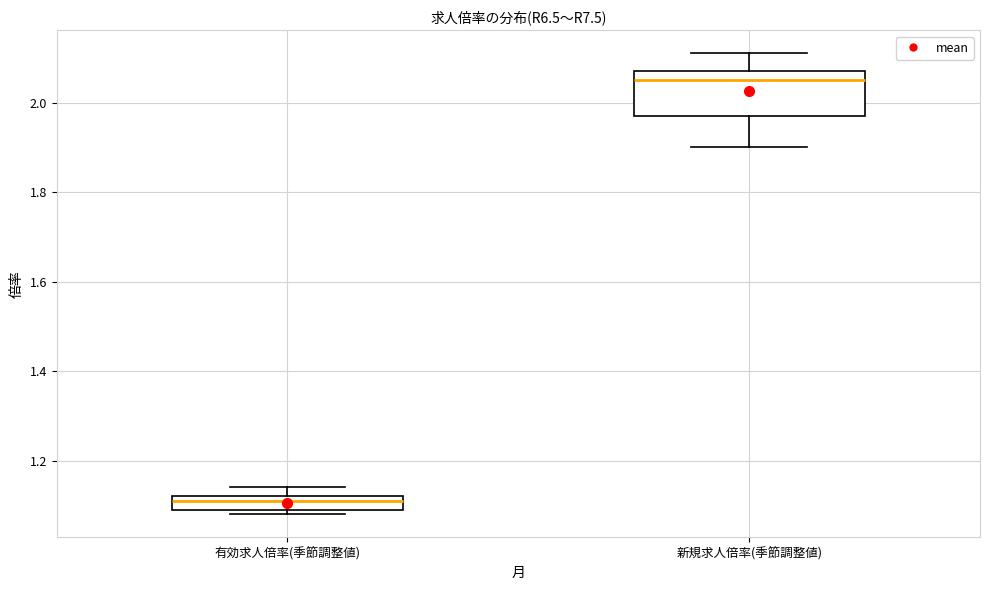

Reading left to right, read every box against the y-axis: the position of its median line, the range the box covers, and the ends of its whiskers. The values are not printed on the chart, so give them approximately, as read against the axis.

有効求人倍率(季節調整値): median 1.12 (just below the box's upper edge), box 1.10 to 1.12, whiskers 1.08 to 1.14
新規求人倍率(季節調整値): median 2.06, box 1.98 to 2.08, whiskers 1.90 to 2.12